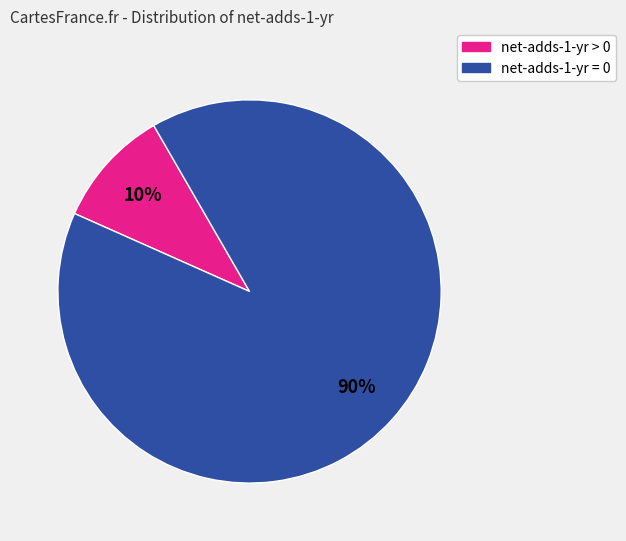

Count the number of slices in the pie.

2